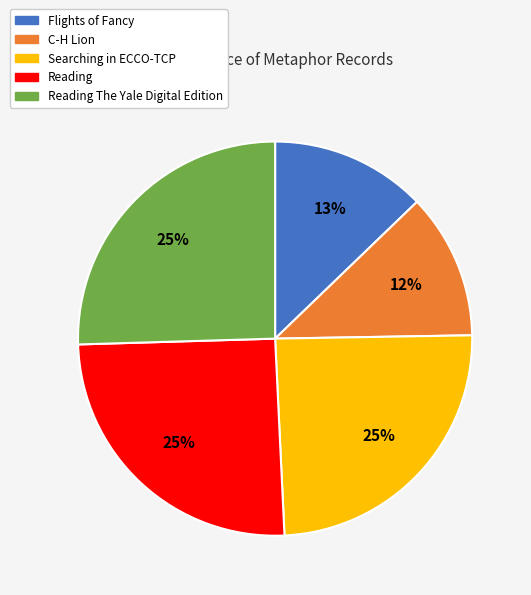

Is there a majority slice in this chart?

No